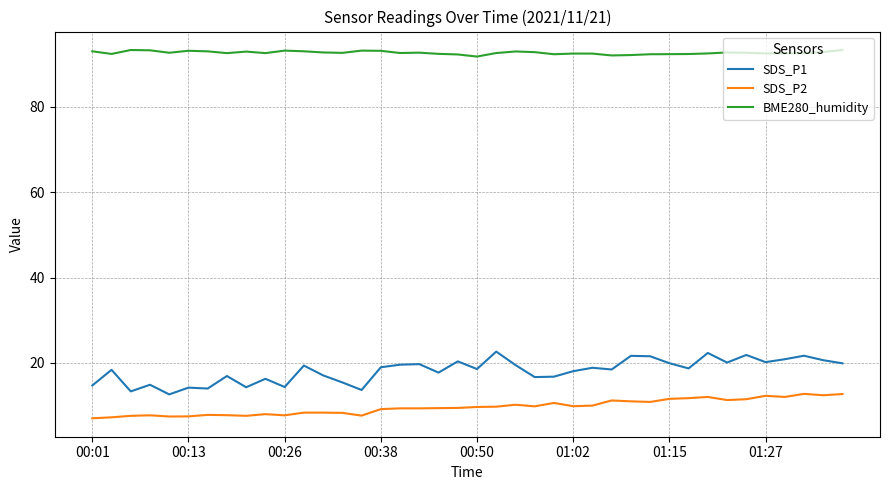

What is the maximum value for SDS_P2?

12.8